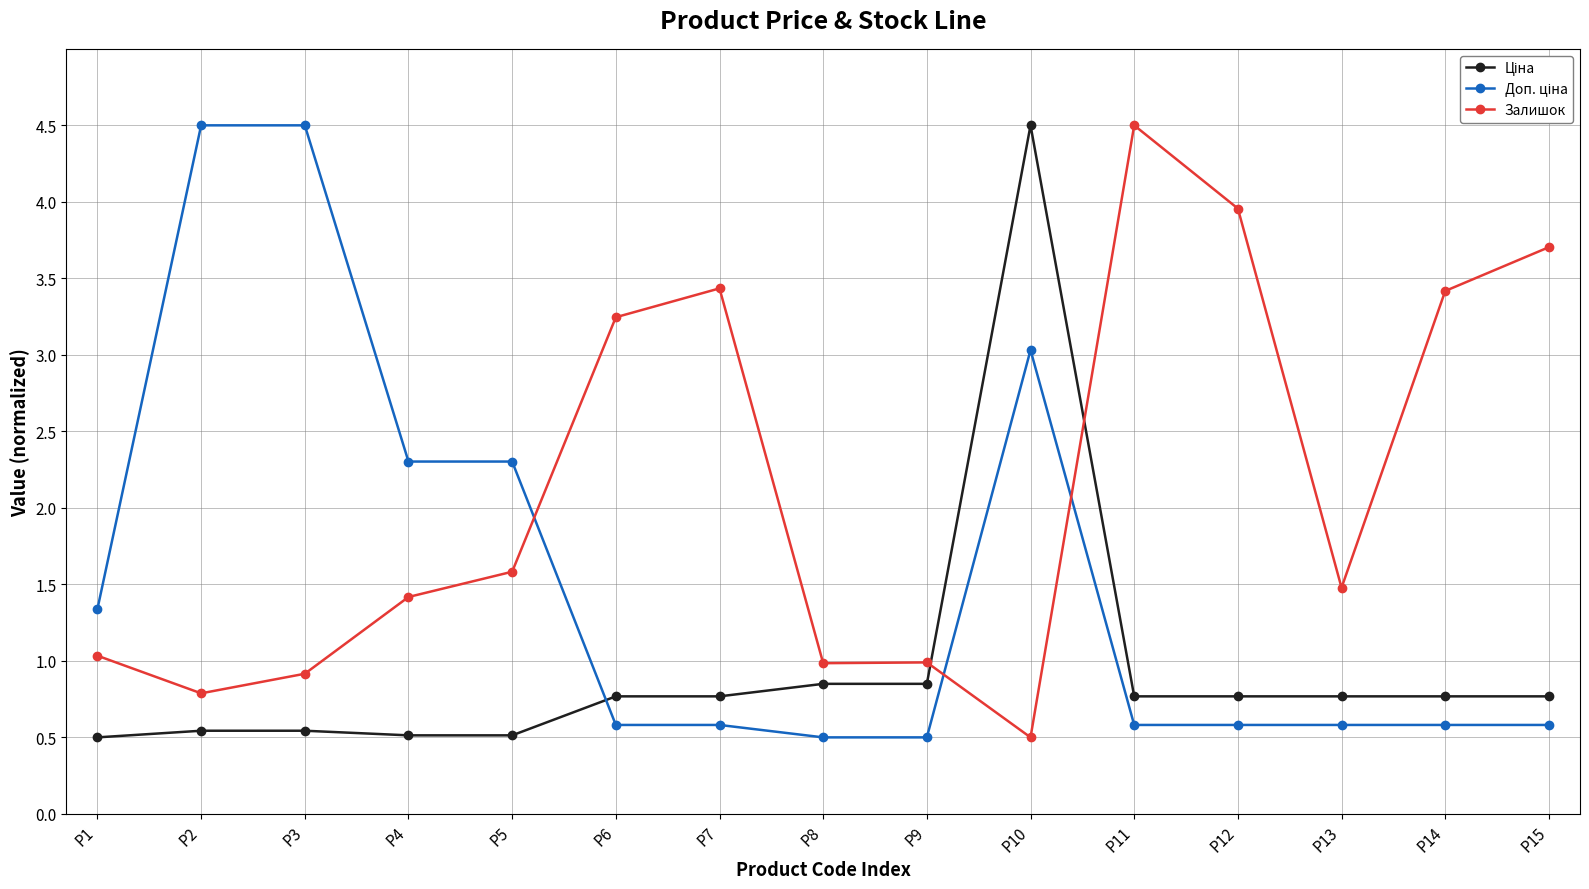

How many data points does each series have?

15